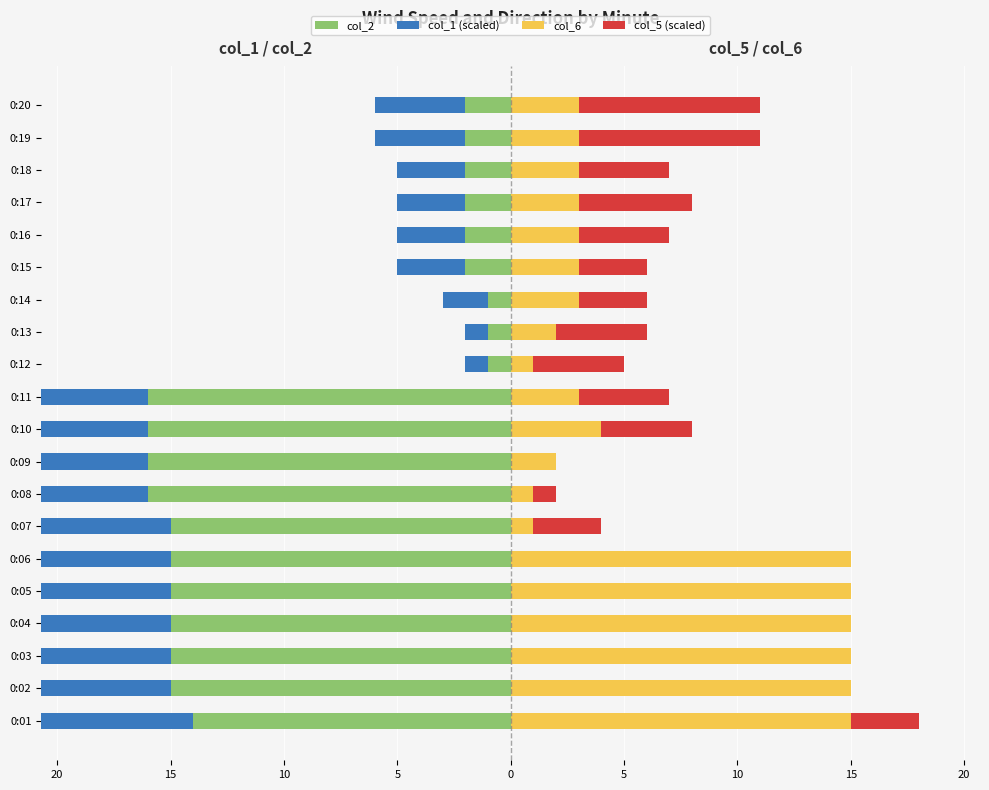

What is the difference between the highest and lowest values at 0:13?

5